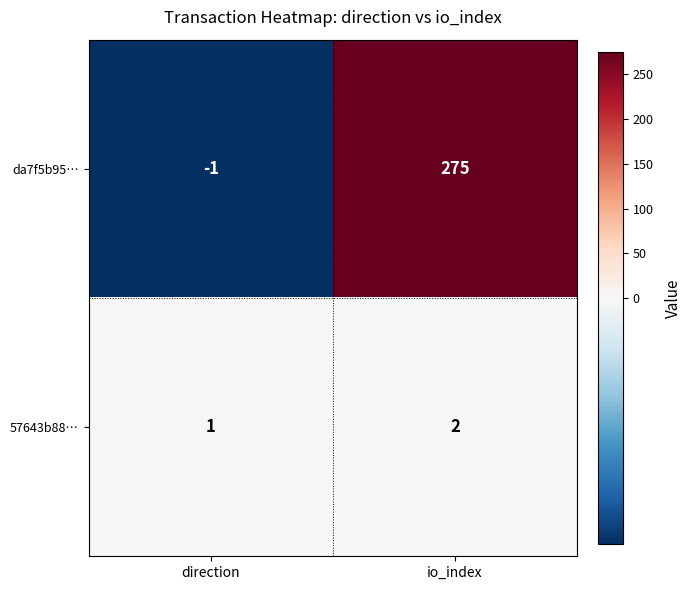

Which series changed the most between direction and io_index?

da7f5b95…